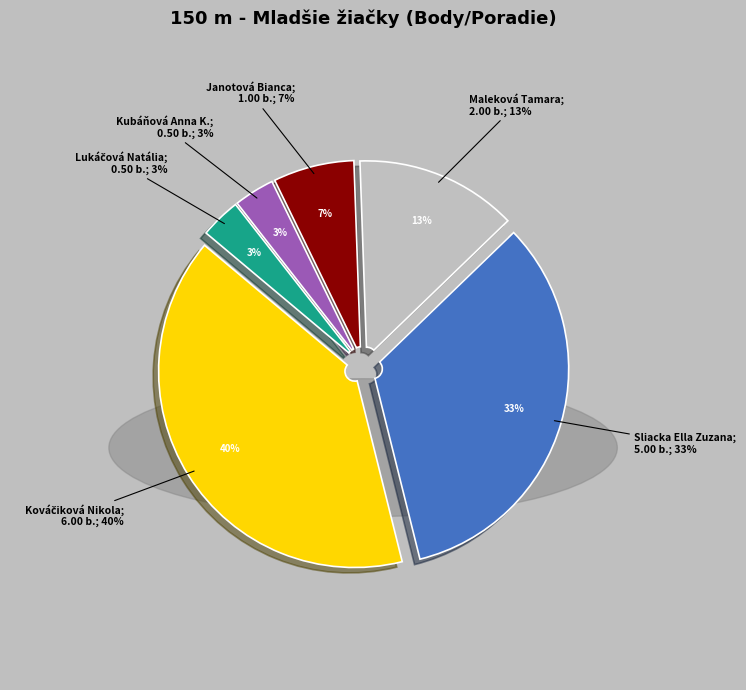

The Maleková Tamara slice represents 13% of the pie. True or false?

True